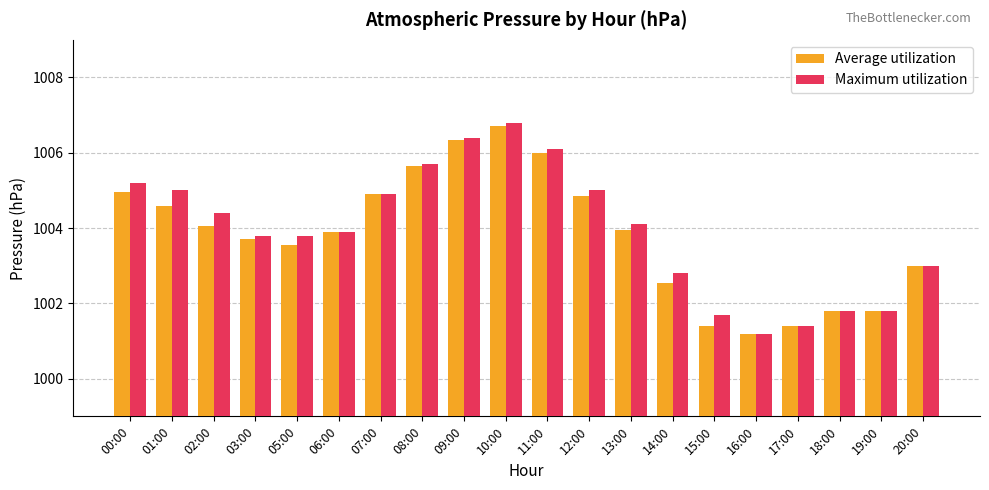

How many groups of bars are there?

20